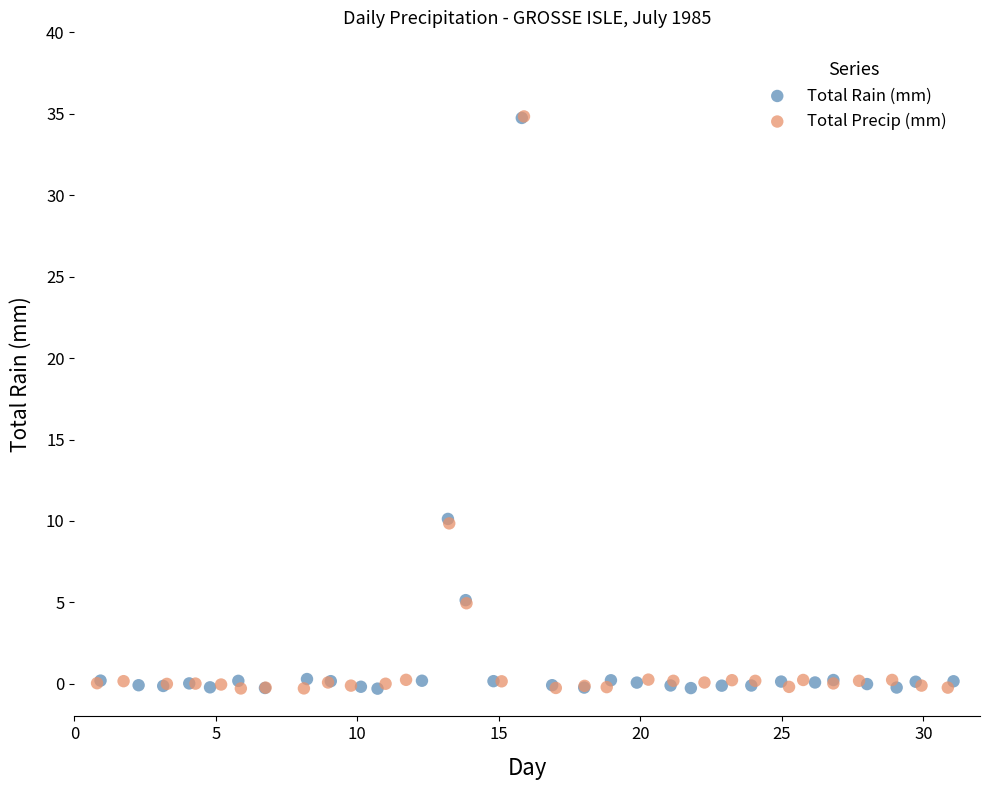

Which series has the largest Y range (max minus min)?

Total Precip (mm)